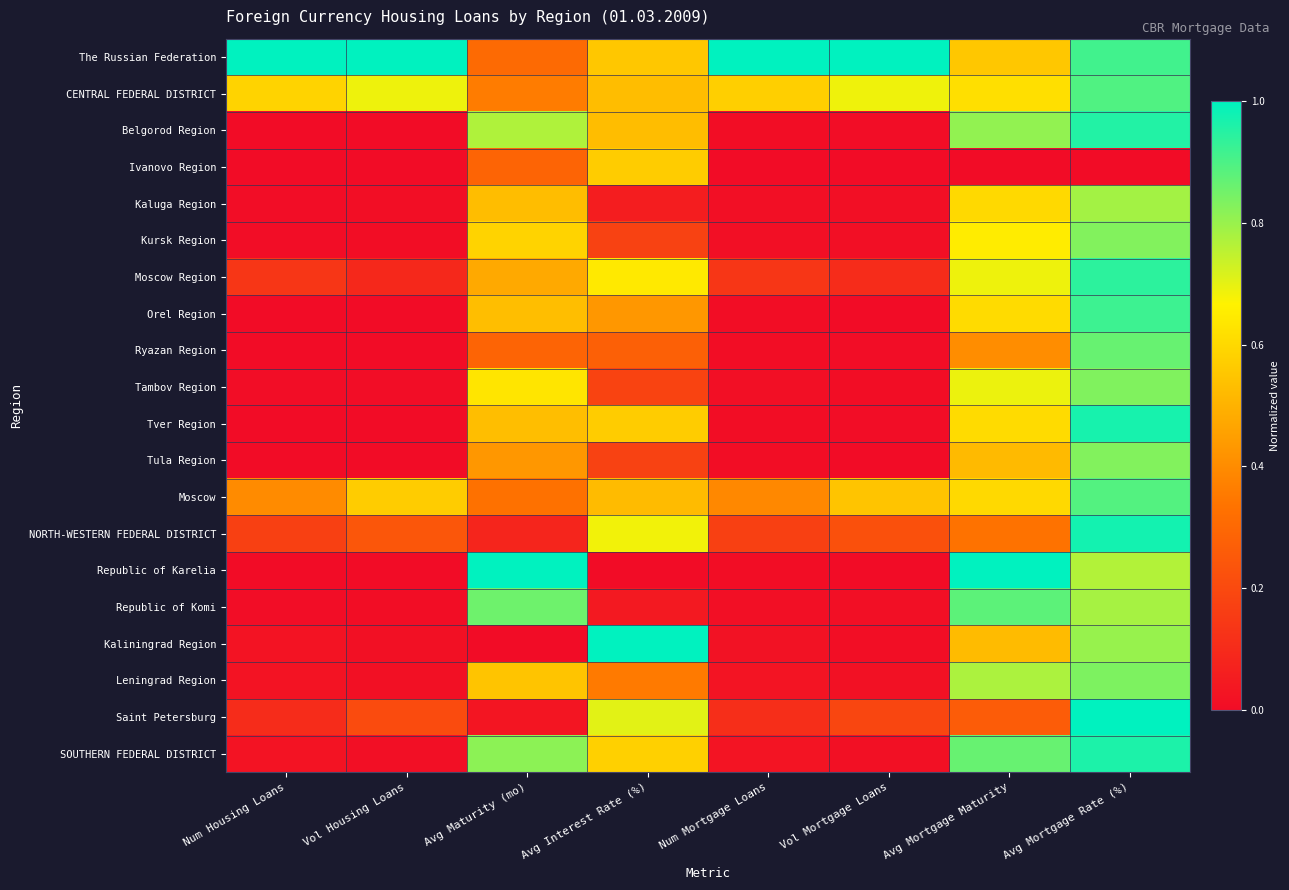

Which series has the largest total across all categories?

The Russian Federation